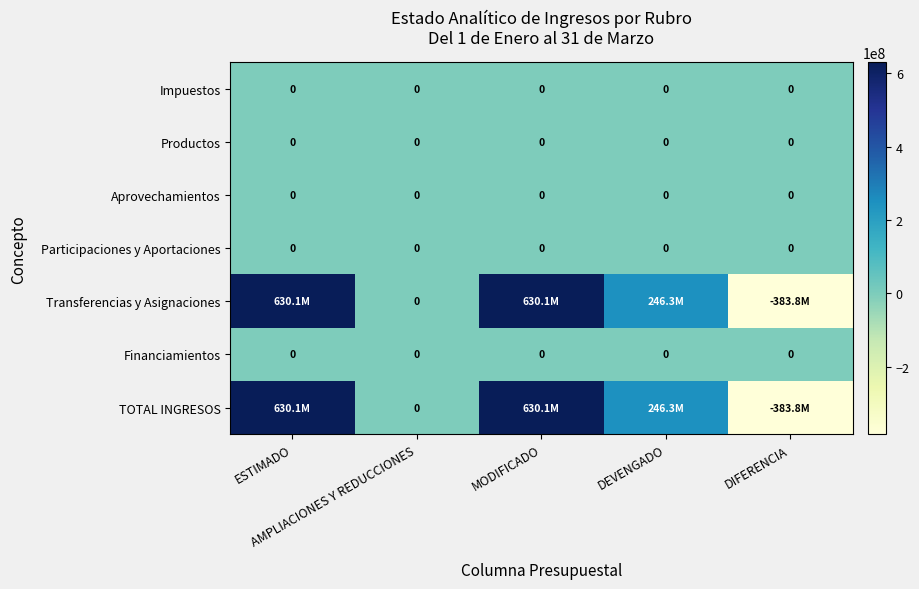

Which series has the largest total across all categories?

Transferencias y Asignaciones